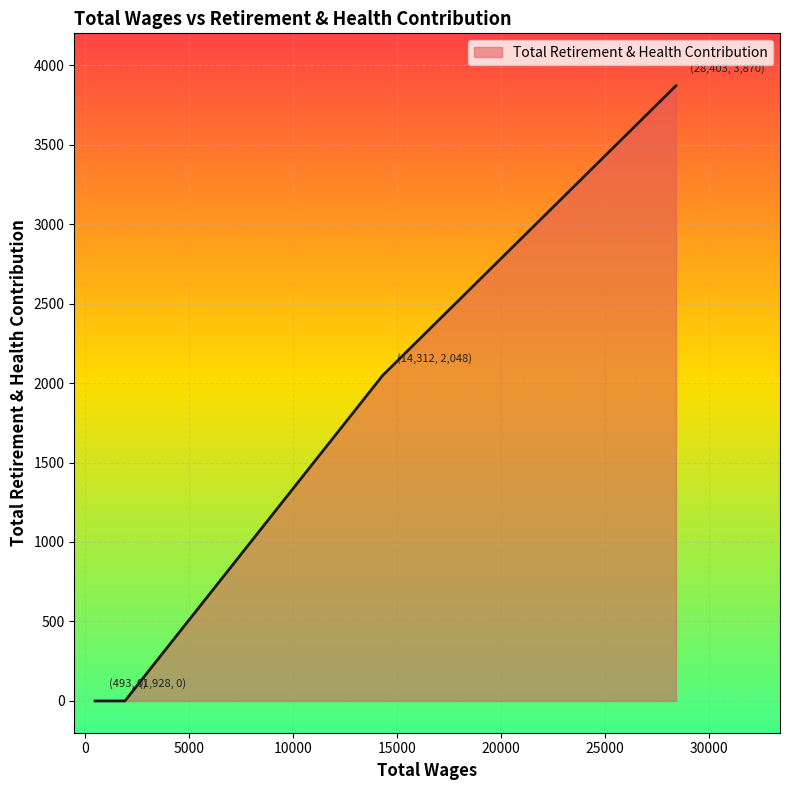

What is the average value?

1480